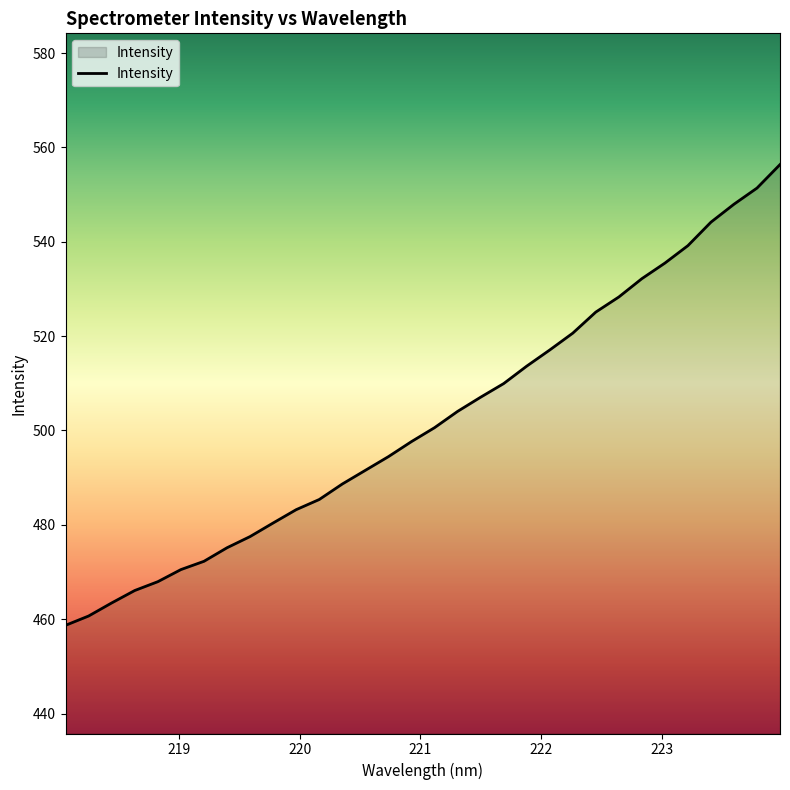

What is the maximum value shown in the chart?

556.4